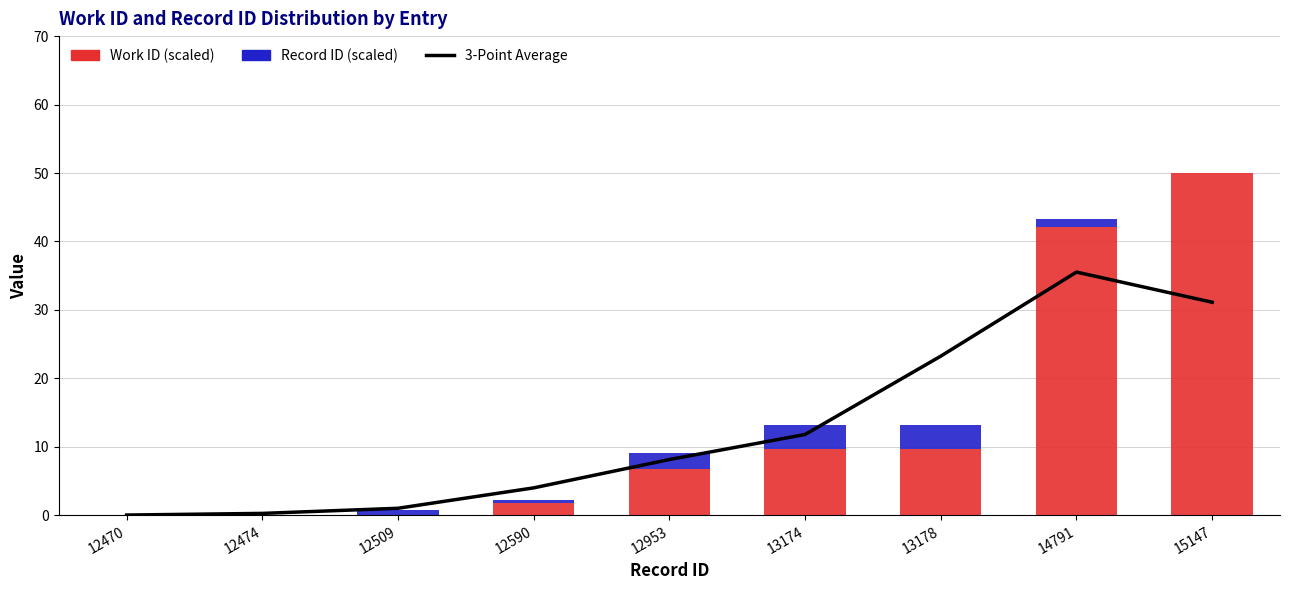

At which label is 3-Point Average closest to 17?

13174